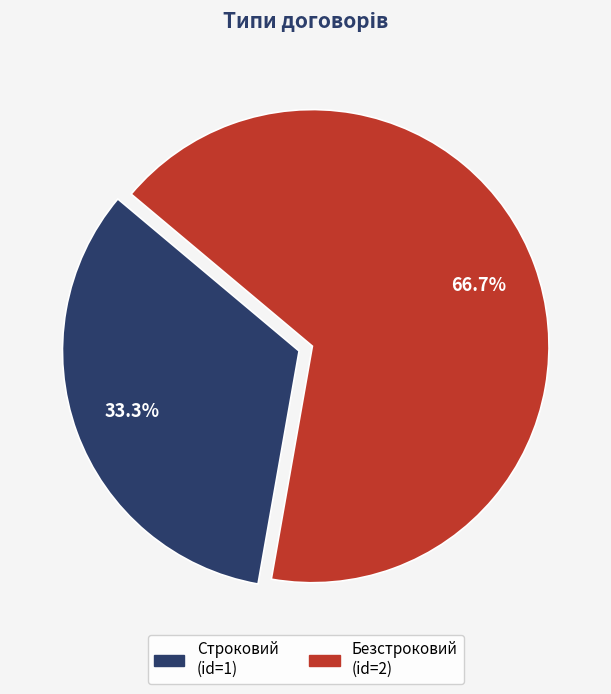

What percentage is the Безстроковий slice, to the nearest percent?

67%